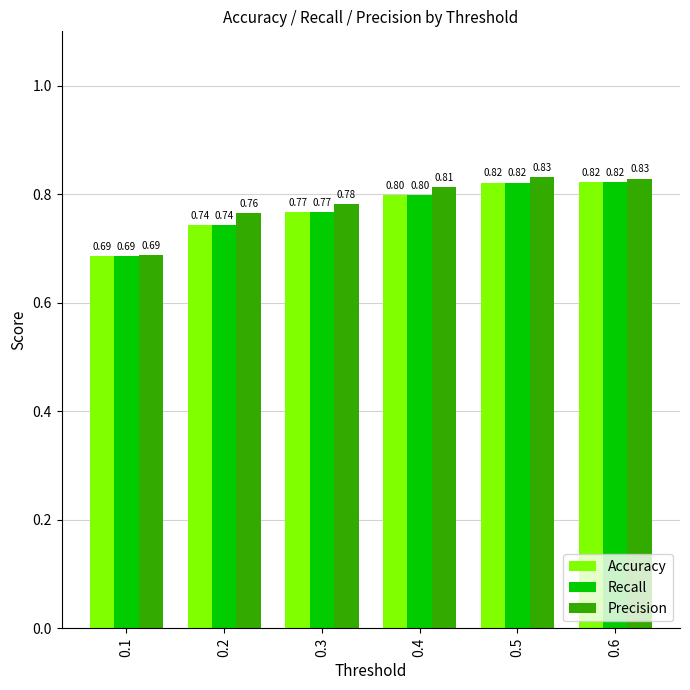

How many categories are shown in the chart?

6